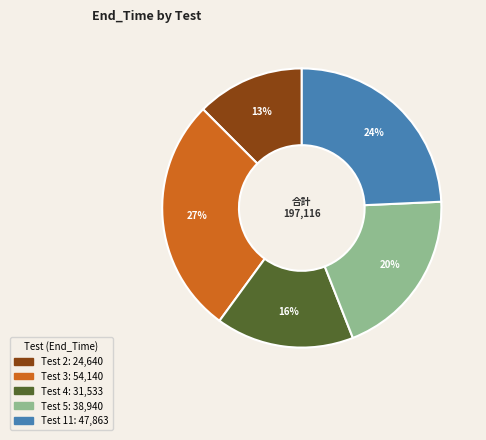

How many segments does this pie chart have?

5